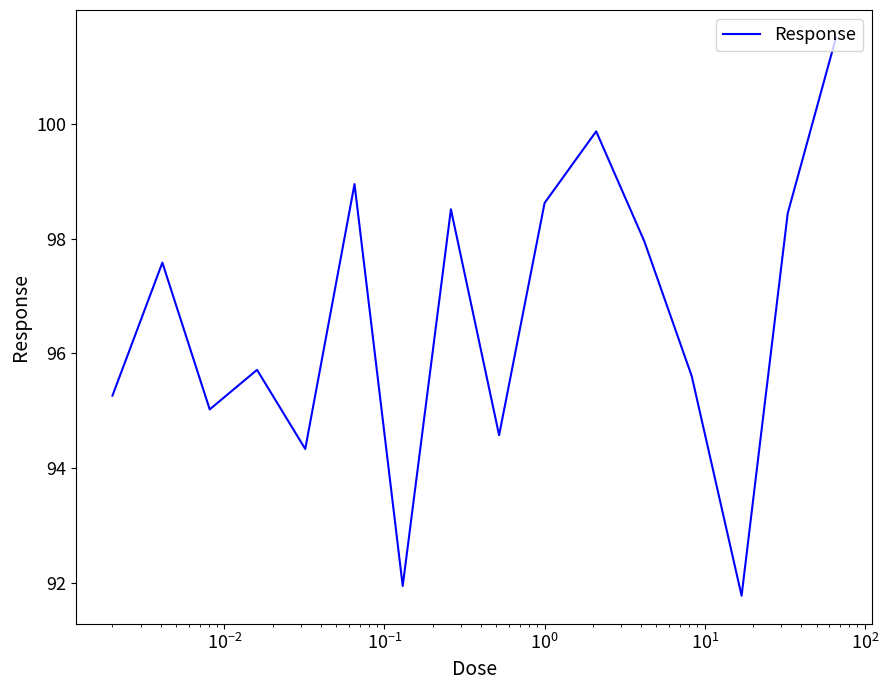

What is the maximum value shown in the chart?

101.5